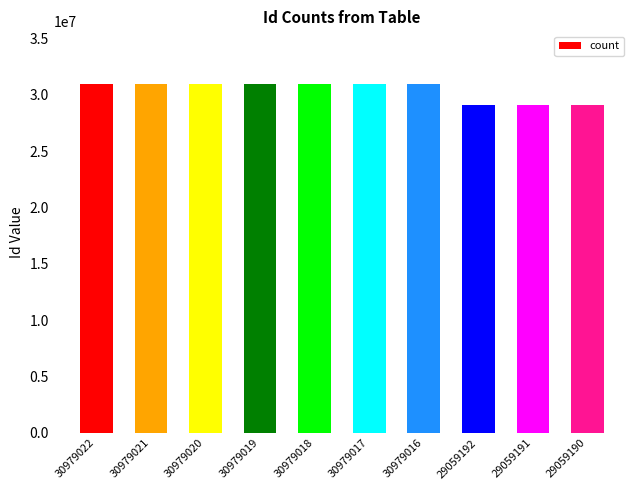

The chart shows a value of 17101965 at 30979019. True or false?

False